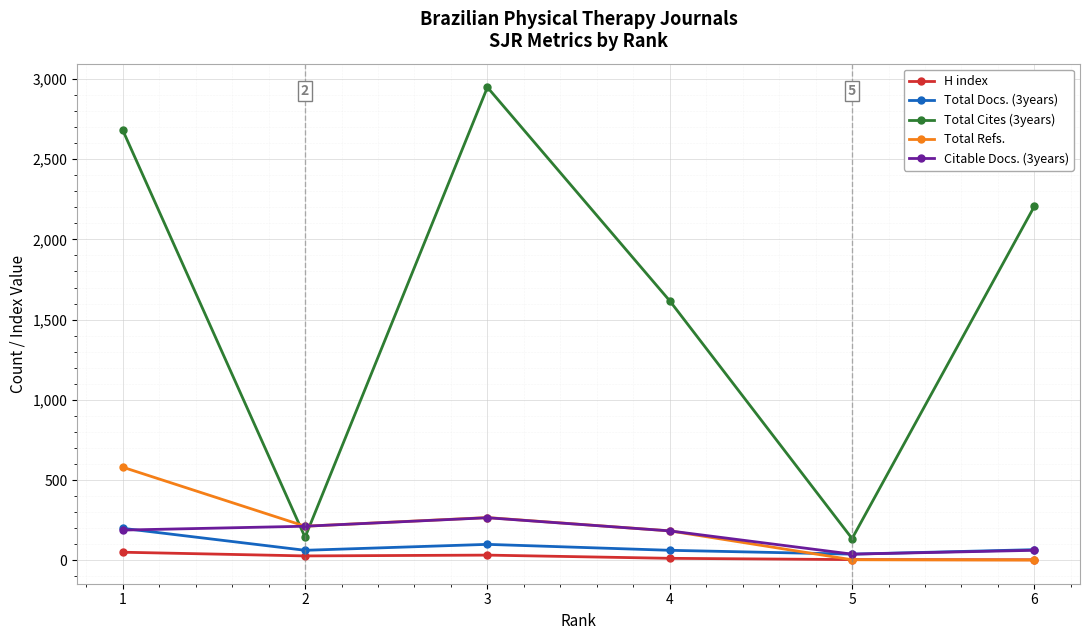

At how many categories does at least one series exceed 797?

4